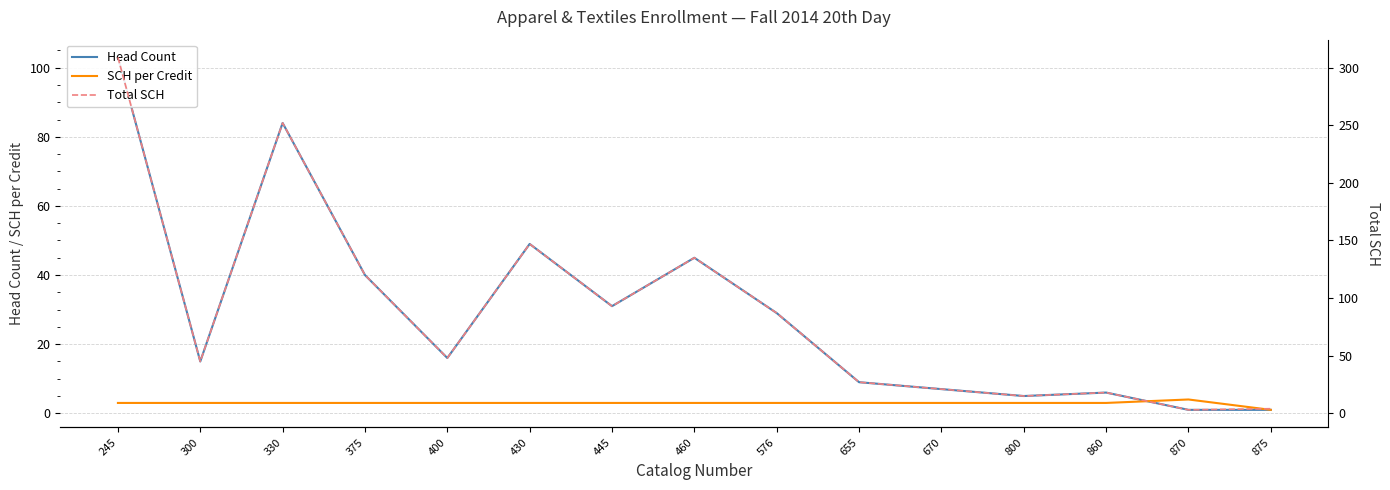

Read the Total SCH value at 655, to the nearest 10.

30